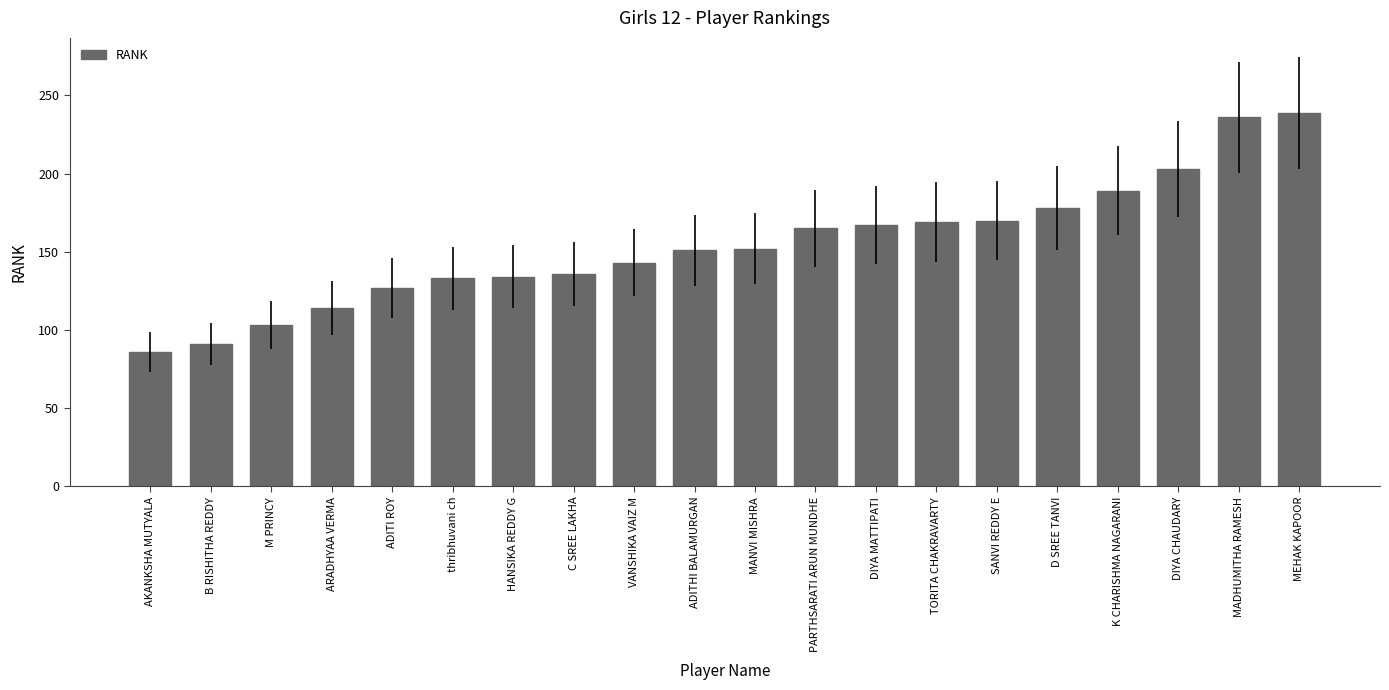

Is it true that the value at DIYA MATTIPATI is 265?

False